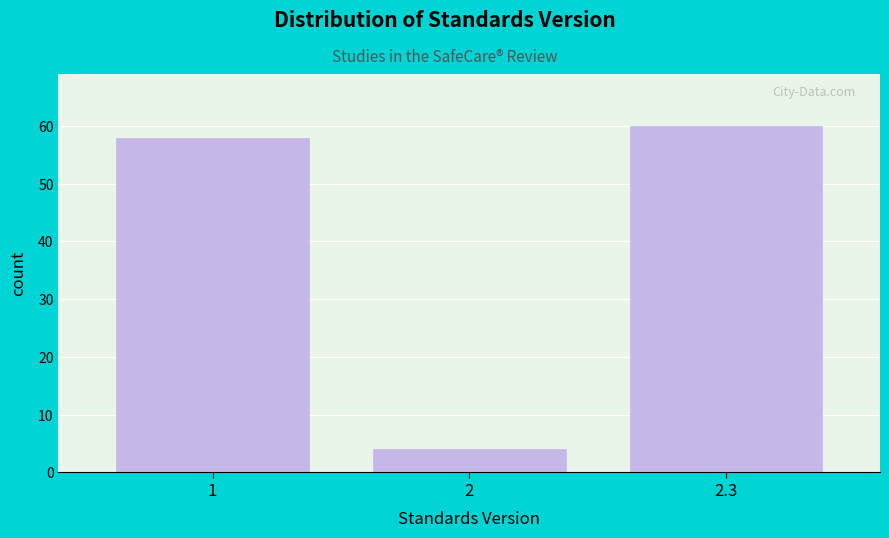

Reading left to right, what are all the values shown in this chart?

1=58	2=4	2.3=60